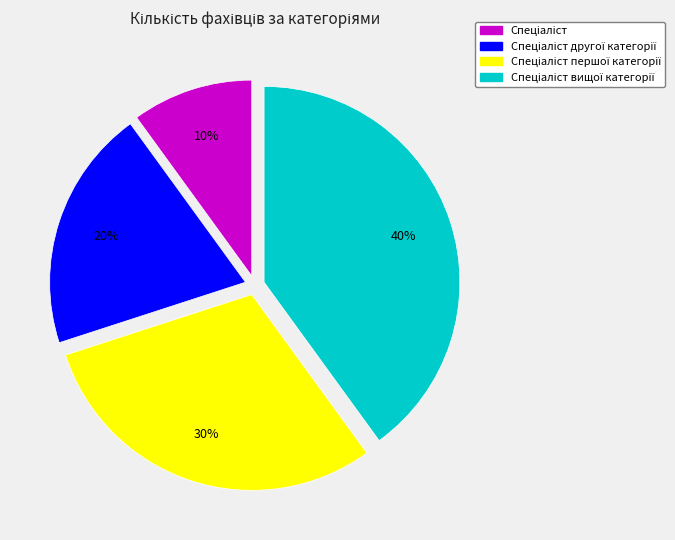

How many slices are in this pie chart?

4